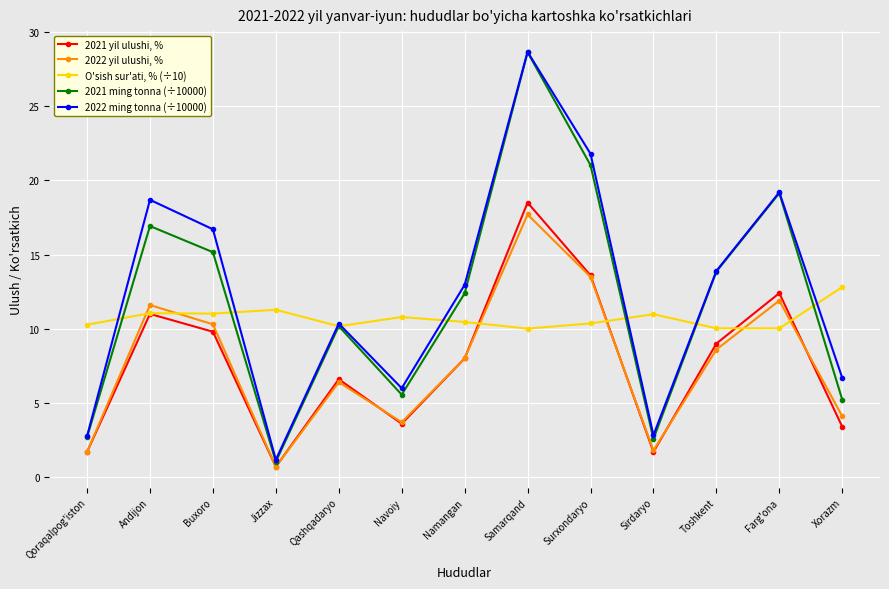

True or false: 2021 ming tonna (÷10000) has more than 1 points higher than both neighbors.

True